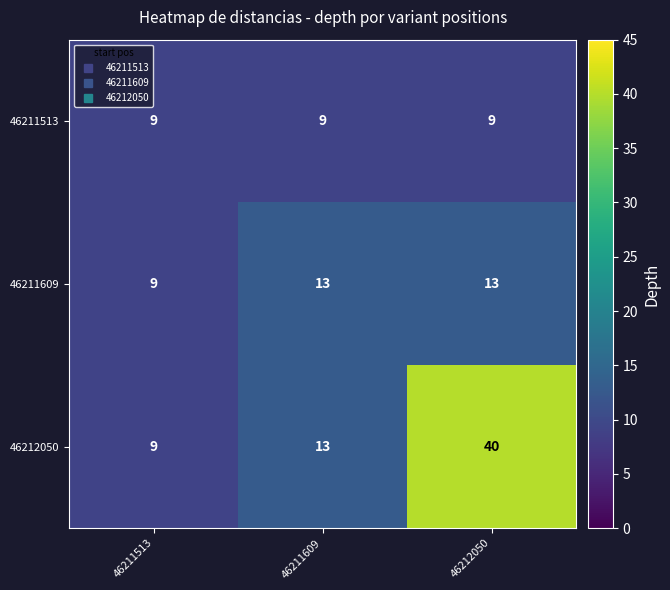

What is the total value across all series at 46212050?

62